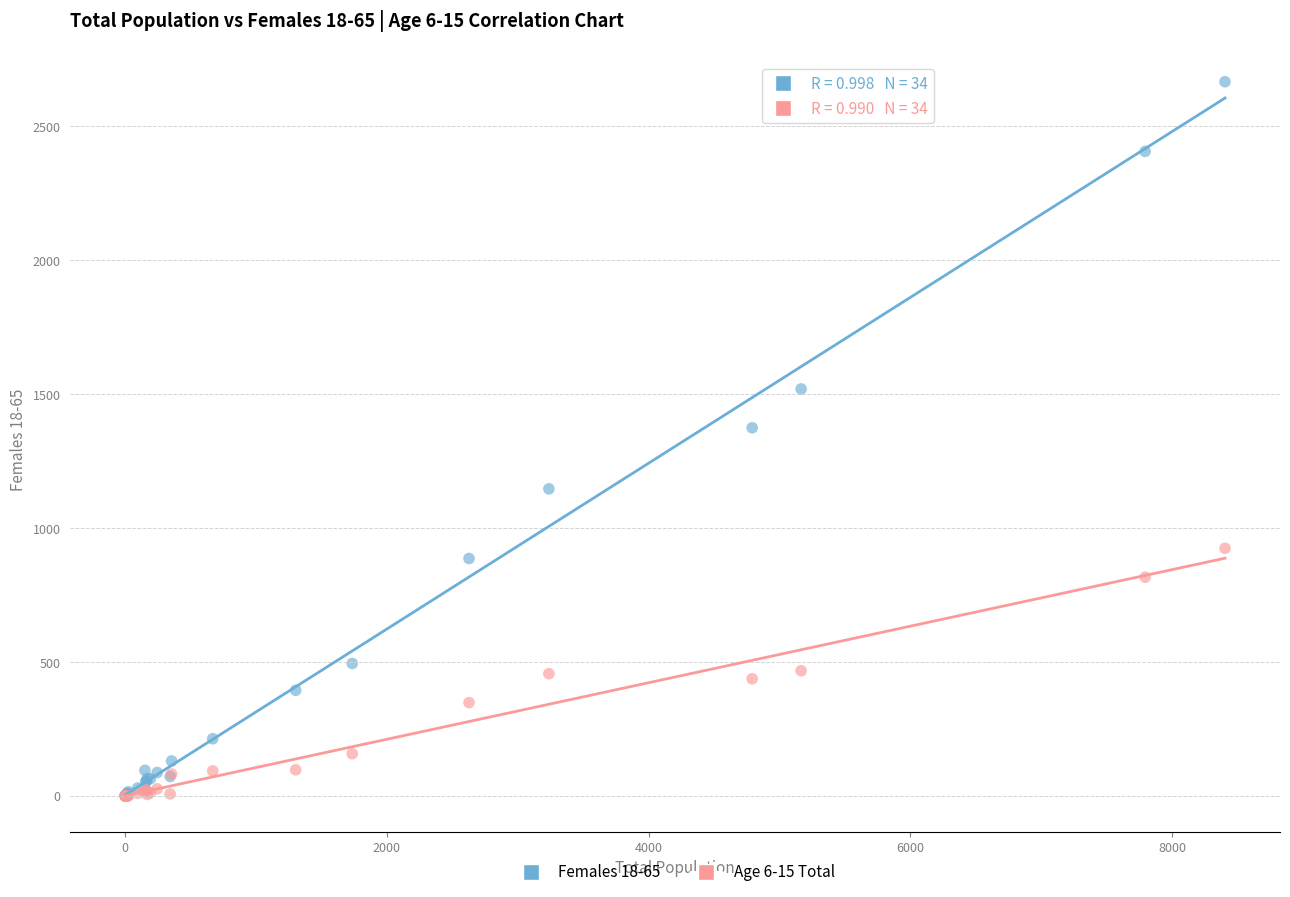

Which series contains the highest Y value?

Females 18-65